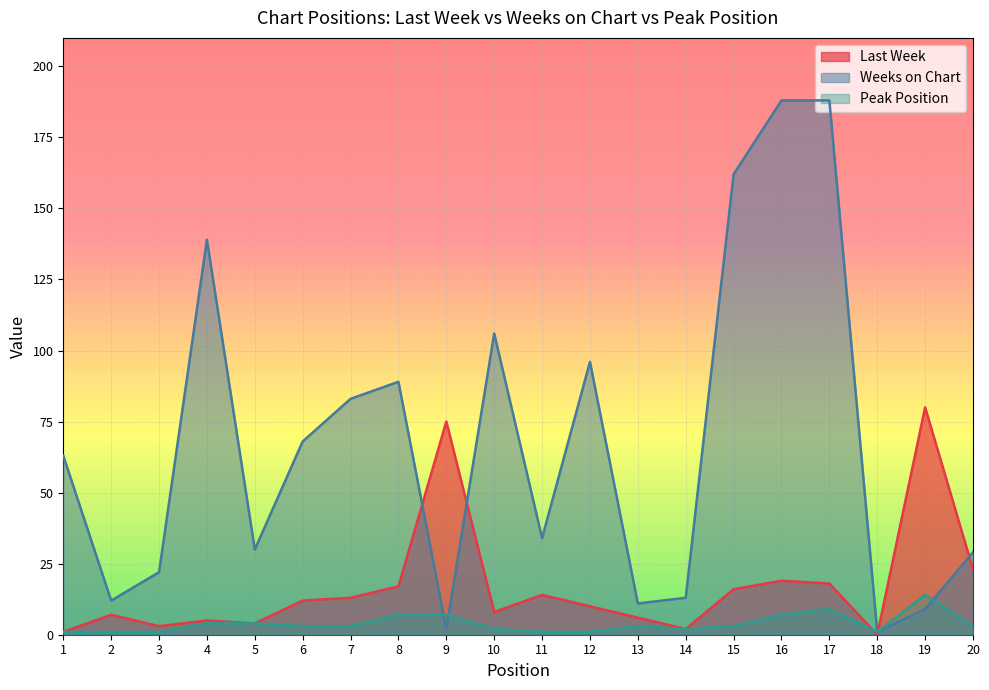

Where is Last Week nearest to the value 40?

20